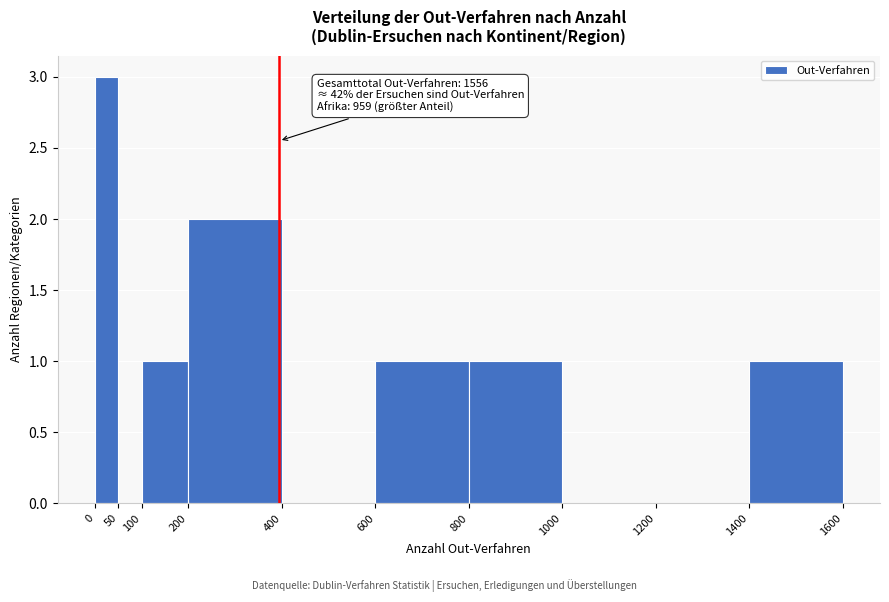

Which range on the x-axis has the tallest bar?

0 to 50